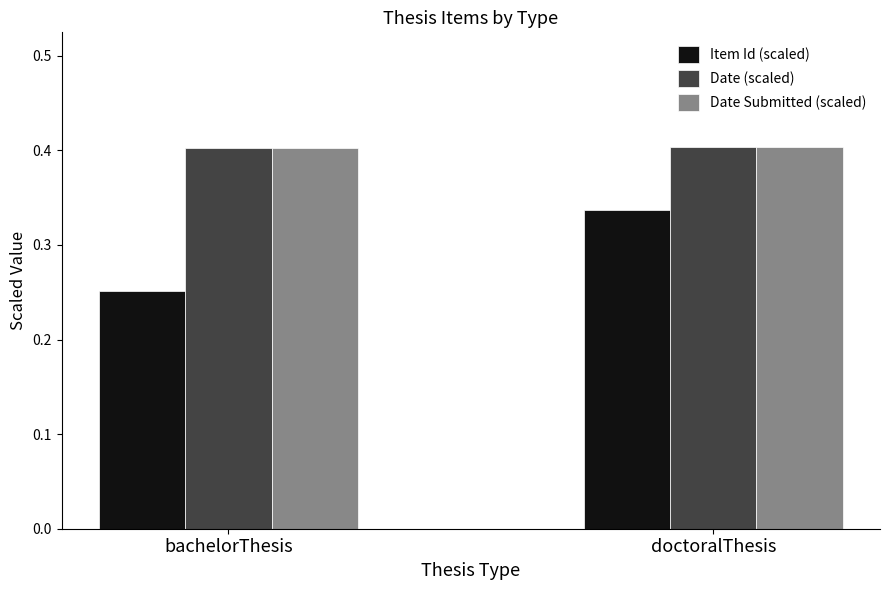

What is the label of the 1st bar from the right?

doctoralThesis